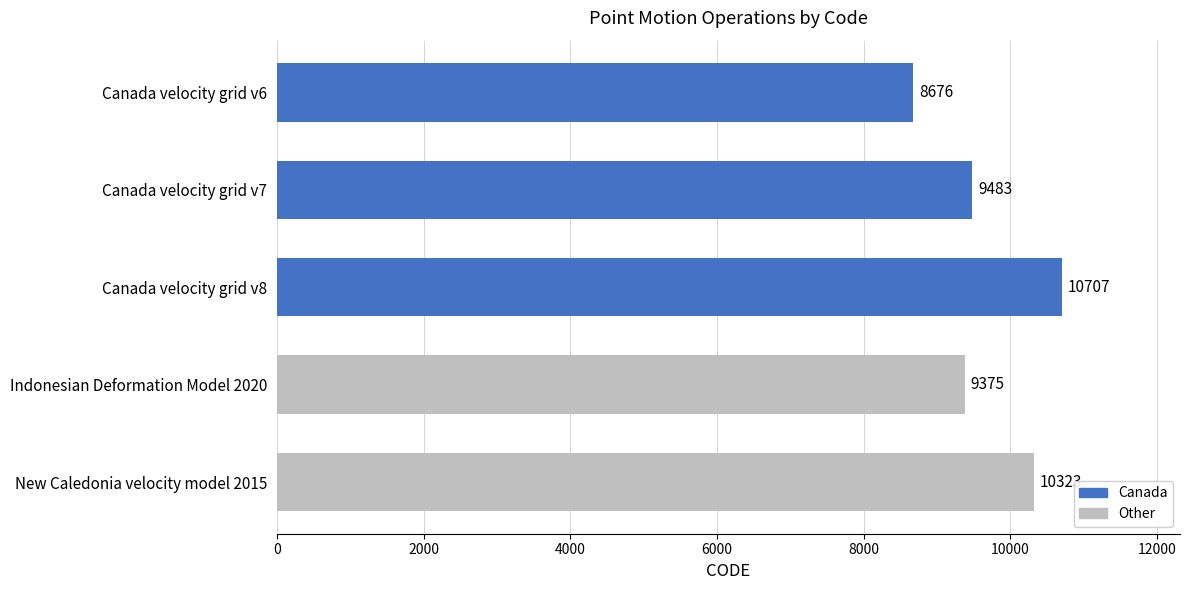

What is the difference between the maximum and second lowest values?

1332